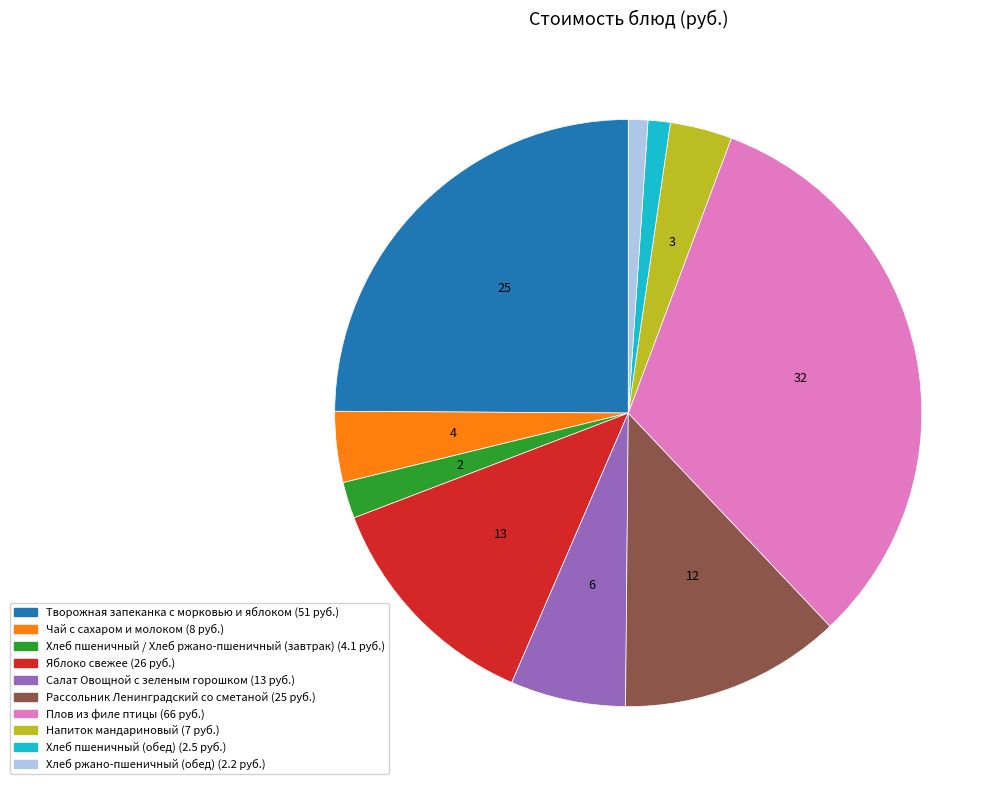

What is the largest slice in the pie chart?

Плов из филе птицы